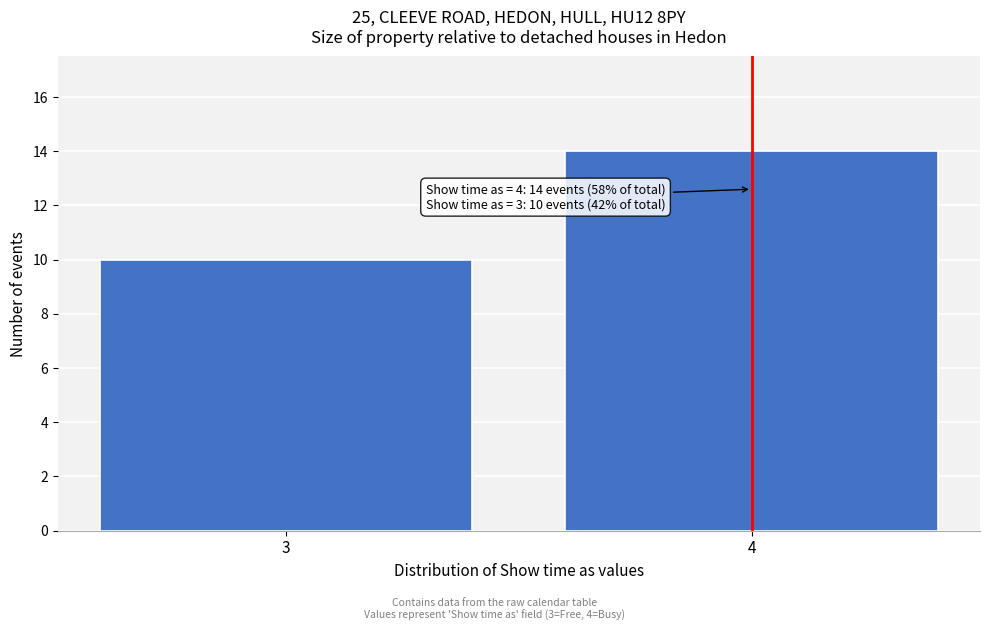

Reading left to right, extract all data points from this chart.

3=10	4=14